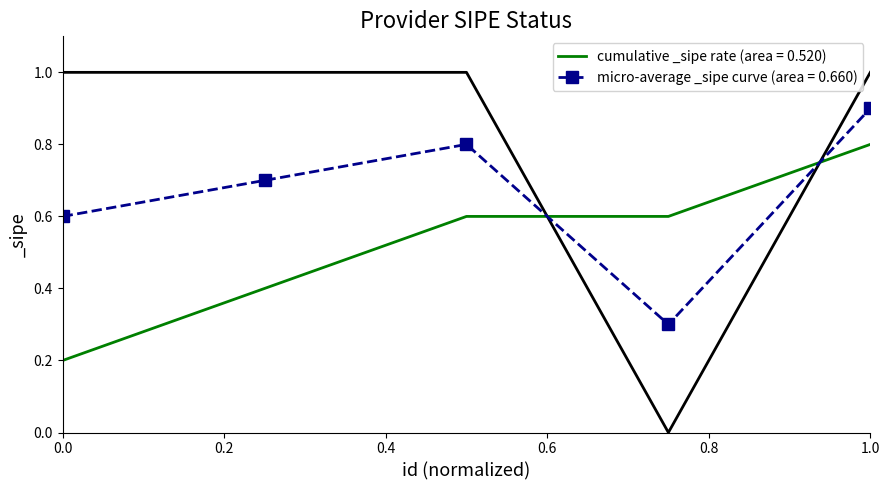

True or false: micro-average _sipe curve (area = 0.660) and cumulative _sipe rate (area = 0.520) intersect in this chart.

True